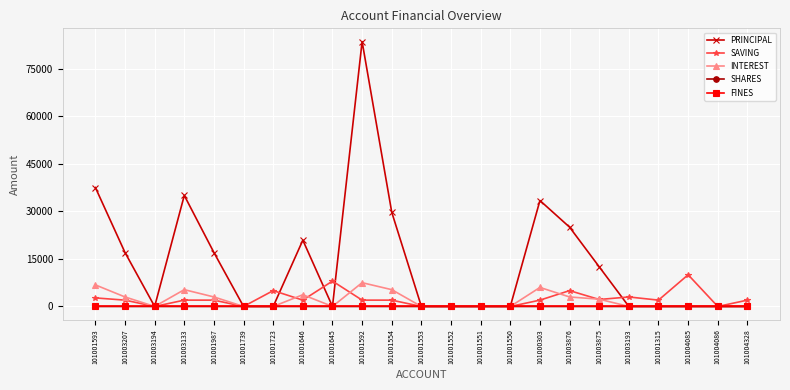

What is the spread (max minus min) of values at 101001315?

2000